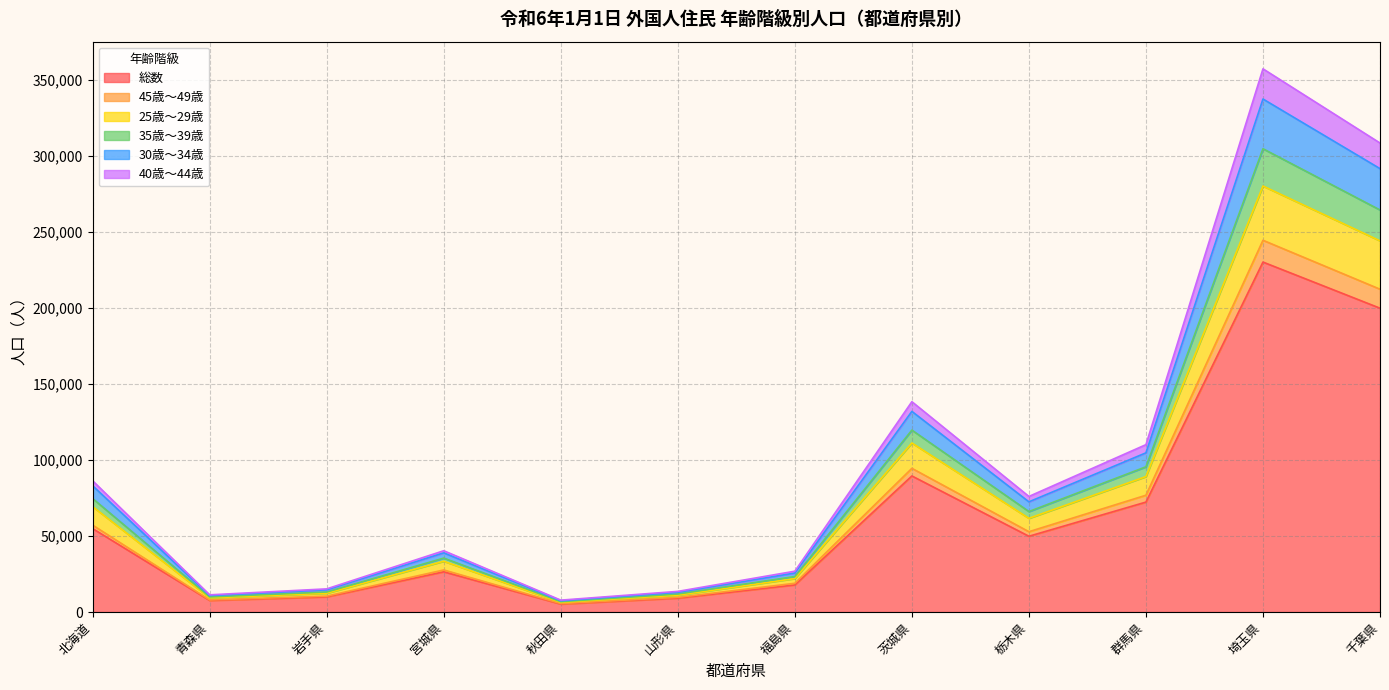

At which category is the sum across all series the highest?

埼玉県